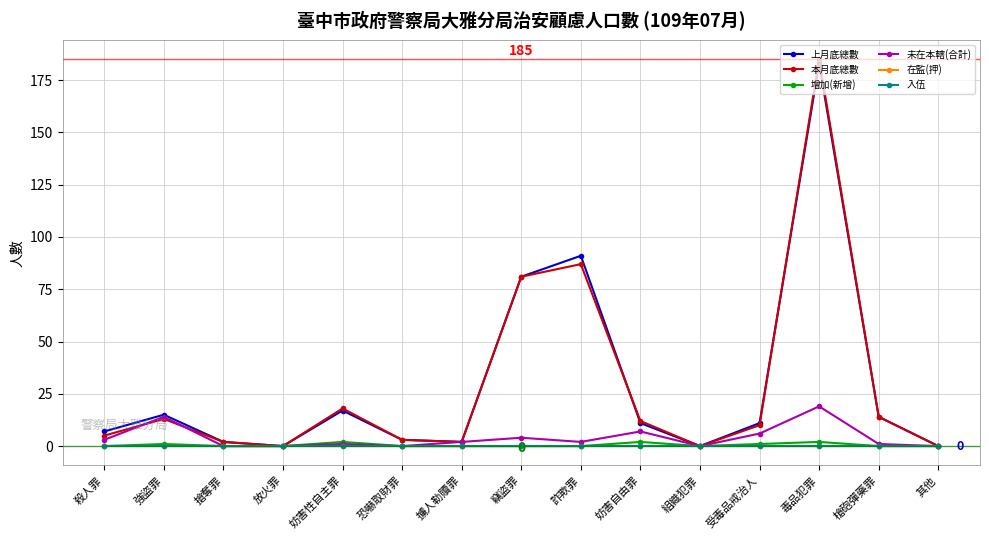

Is this an area chart (filled region under the line)?

No